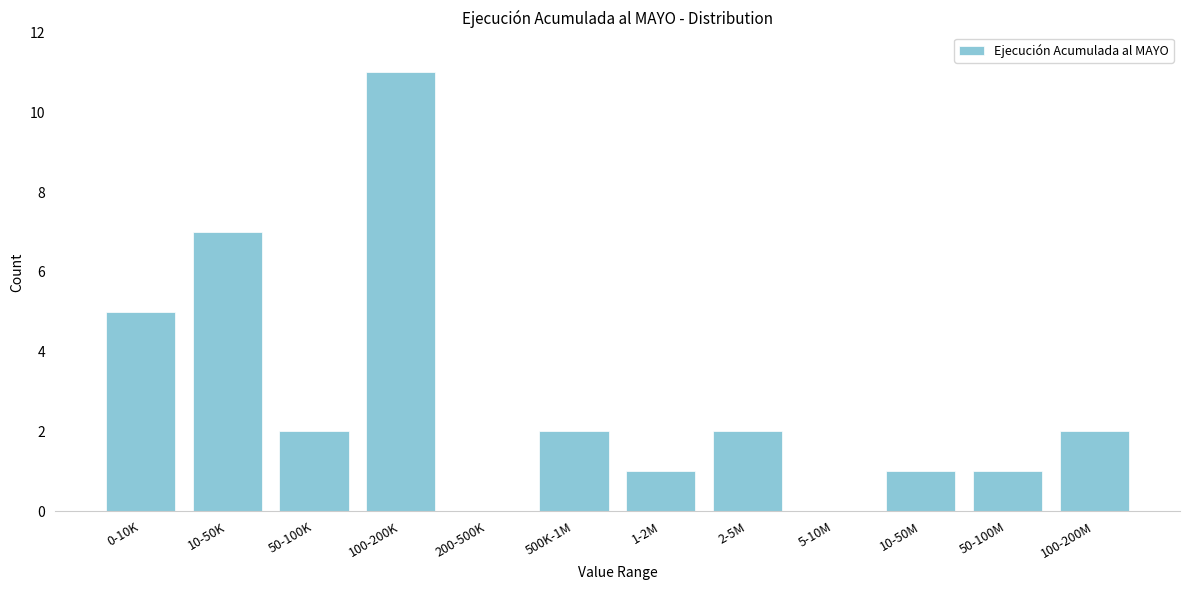

Reading left to right, what are all the values shown in this chart?

0-10K=5	10-50K=7	50-100K=2	100-200K=11	200-500K=0	500K-1M=2	1-2M=1	2-5M=2	5-10M=0	10-50M=1	50-100M=1	100-200M=2